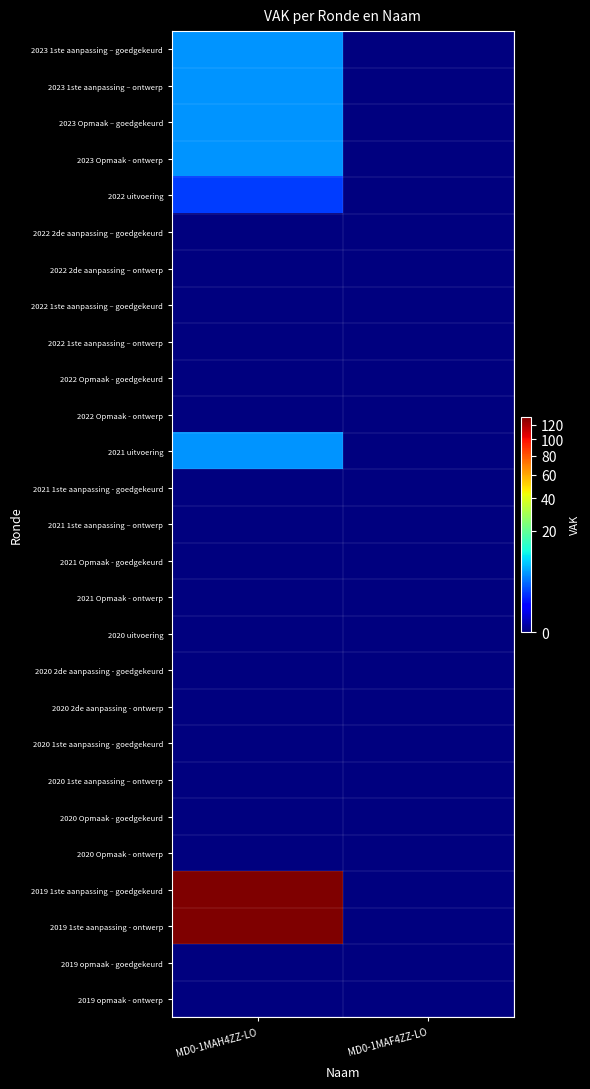

Reading right to left, what are all the values shown in this chart?

2023 1ste aanpassing – goedgekeurd: MD0-1MAF4ZZ-LO=0	MD0-1MAH4ZZ-LO=5
2023 1ste aanpassing – ontwerp: MD0-1MAF4ZZ-LO=0	MD0-1MAH4ZZ-LO=5
2023 Opmaak – goedgekeurd: MD0-1MAF4ZZ-LO=0	MD0-1MAH4ZZ-LO=5
2023 Opmaak - ontwerp: MD0-1MAF4ZZ-LO=0	MD0-1MAH4ZZ-LO=5
2022 uitvoering: MD0-1MAF4ZZ-LO=0	MD0-1MAH4ZZ-LO=2
2022 2de aanpassing – goedgekeurd: MD0-1MAF4ZZ-LO=0	MD0-1MAH4ZZ-LO=0
2022 2de aanpassing – ontwerp: MD0-1MAF4ZZ-LO=0	MD0-1MAH4ZZ-LO=0
2022 1ste aanpassing – goedgekeurd: MD0-1MAF4ZZ-LO=0	MD0-1MAH4ZZ-LO=0
2022 1ste aanpassing – ontwerp: MD0-1MAF4ZZ-LO=0	MD0-1MAH4ZZ-LO=0
2022 Opmaak - goedgekeurd: MD0-1MAF4ZZ-LO=0	MD0-1MAH4ZZ-LO=0
2022 Opmaak - ontwerp: MD0-1MAF4ZZ-LO=0	MD0-1MAH4ZZ-LO=0
2021 uitvoering: MD0-1MAF4ZZ-LO=0	MD0-1MAH4ZZ-LO=5
2021 1ste aanpassing - goedgekeurd: MD0-1MAF4ZZ-LO=0	MD0-1MAH4ZZ-LO=0
2021 1ste aanpassing – ontwerp: MD0-1MAF4ZZ-LO=0	MD0-1MAH4ZZ-LO=0
2021 Opmaak - goedgekeurd: MD0-1MAF4ZZ-LO=0	MD0-1MAH4ZZ-LO=0
2021 Opmaak - ontwerp: MD0-1MAF4ZZ-LO=0	MD0-1MAH4ZZ-LO=0
2020 uitvoering: MD0-1MAF4ZZ-LO=0	MD0-1MAH4ZZ-LO=0
2020 2de aanpassing - goedgekeurd: MD0-1MAF4ZZ-LO=0	MD0-1MAH4ZZ-LO=0
2020 2de aanpassing - ontwerp: MD0-1MAF4ZZ-LO=0	MD0-1MAH4ZZ-LO=0
2020 1ste aanpassing - goedgekeurd: MD0-1MAF4ZZ-LO=0	MD0-1MAH4ZZ-LO=0
2020 1ste aanpassing – ontwerp: MD0-1MAF4ZZ-LO=0	MD0-1MAH4ZZ-LO=0
2020 Opmaak - goedgekeurd: MD0-1MAF4ZZ-LO=0	MD0-1MAH4ZZ-LO=0
2020 Opmaak - ontwerp: MD0-1MAF4ZZ-LO=0	MD0-1MAH4ZZ-LO=0
2019 1ste aanpassing – goedgekeurd: MD0-1MAF4ZZ-LO=0	MD0-1MAH4ZZ-LO=132
2019 1ste aanpassing - ontwerp: MD0-1MAF4ZZ-LO=0	MD0-1MAH4ZZ-LO=132
2019 opmaak - goedgekeurd: MD0-1MAF4ZZ-LO=0	MD0-1MAH4ZZ-LO=0
2019 opmaak - ontwerp: MD0-1MAF4ZZ-LO=0	MD0-1MAH4ZZ-LO=0